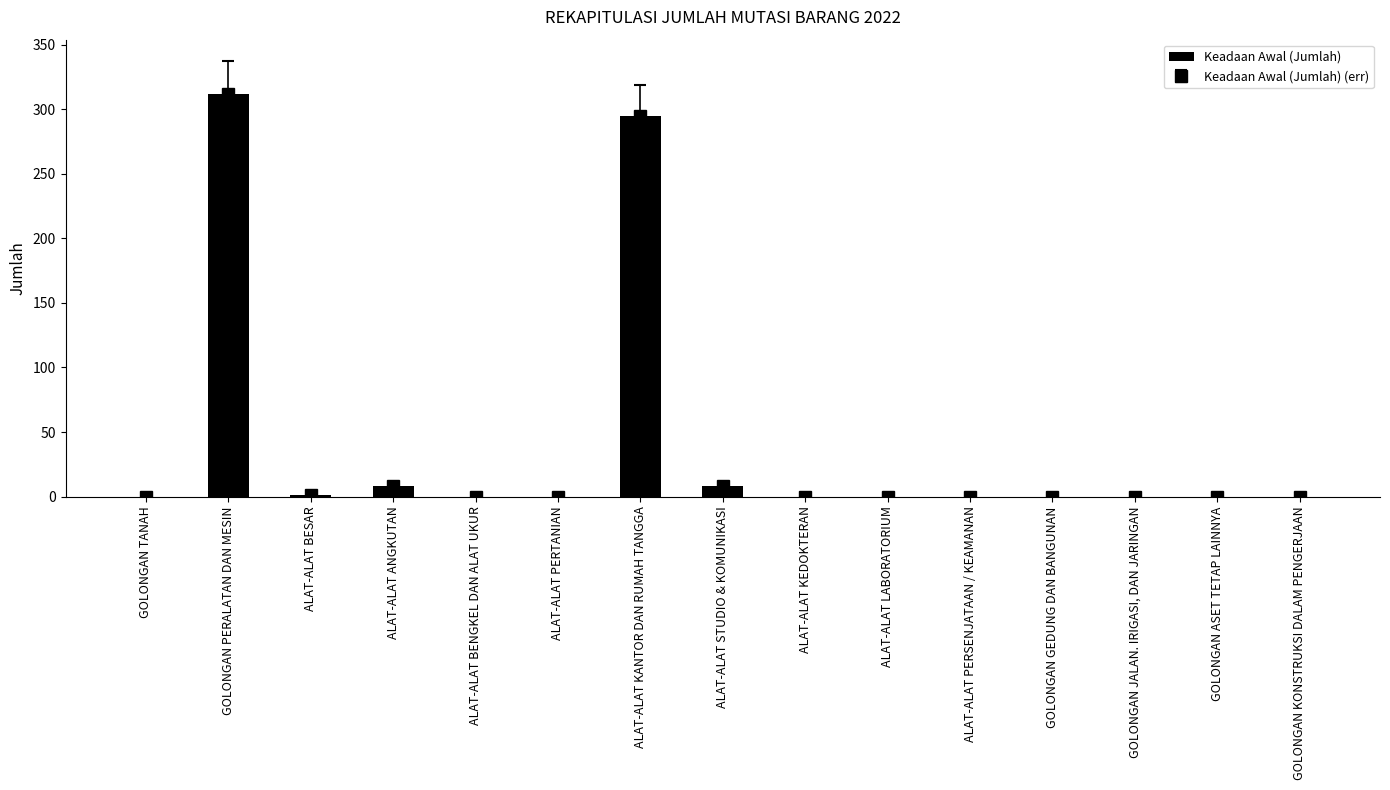

Which category has the lowest value across all series?

GOLONGAN TANAH